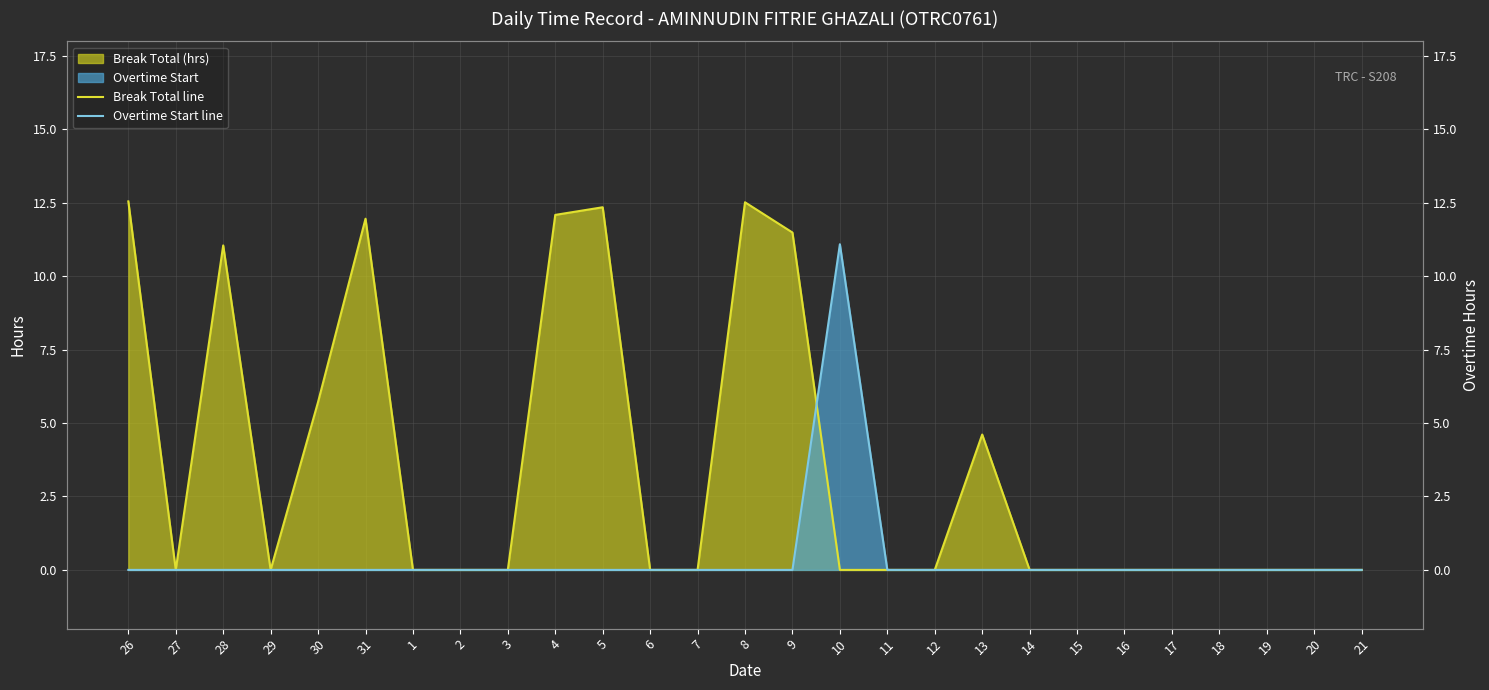

What is the label of the 6th point from the left?

31